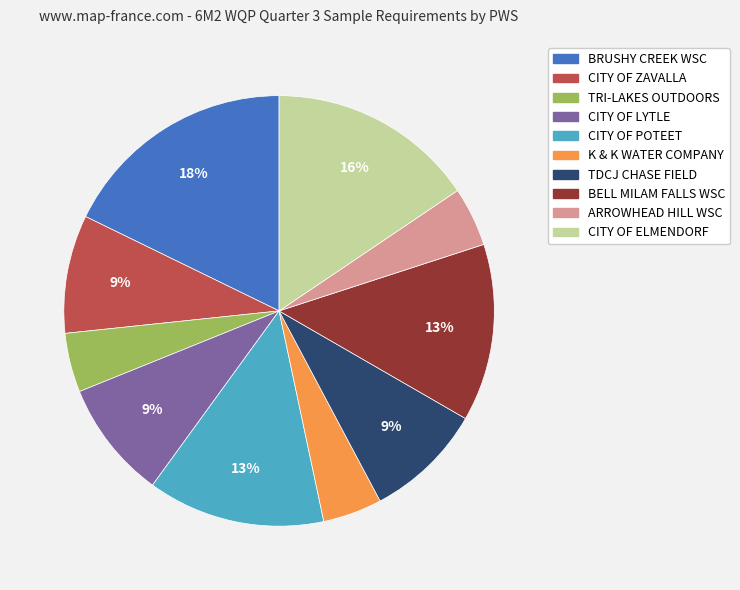

What percentage is the TRI-LAKES OUTDOORS slice, to the nearest percent?

4%